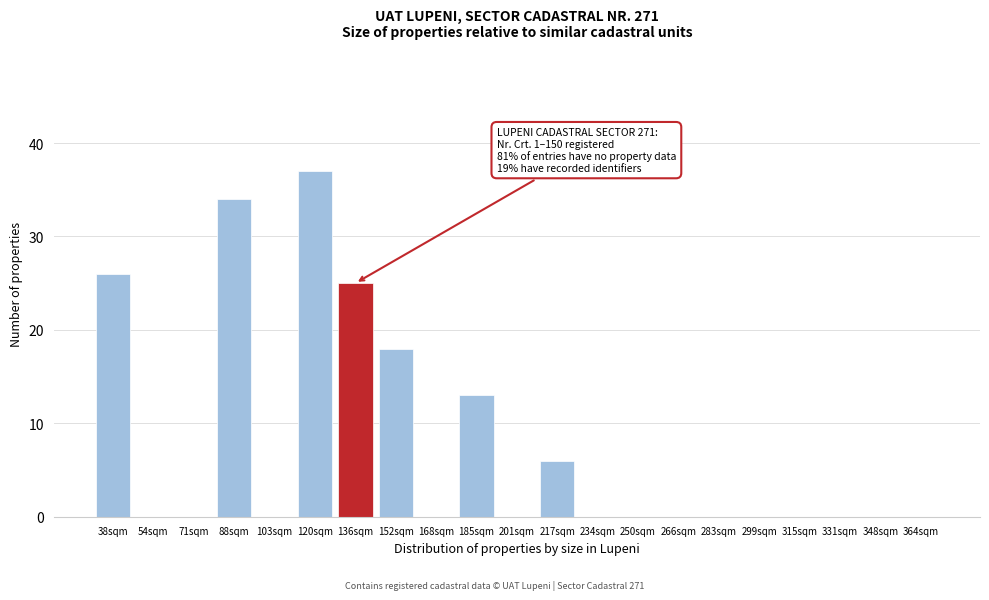

Reading left to right, what are all the values shown in this chart?

38sqm=26	54sqm=0	71sqm=0	88sqm=34	103sqm=0	120sqm=37	136sqm=25	152sqm=18	168sqm=0	185sqm=13	201sqm=0	217sqm=6	234sqm=0	250sqm=0	266sqm=0	283sqm=0	299sqm=0	315sqm=0	331sqm=0	348sqm=0	364sqm=0